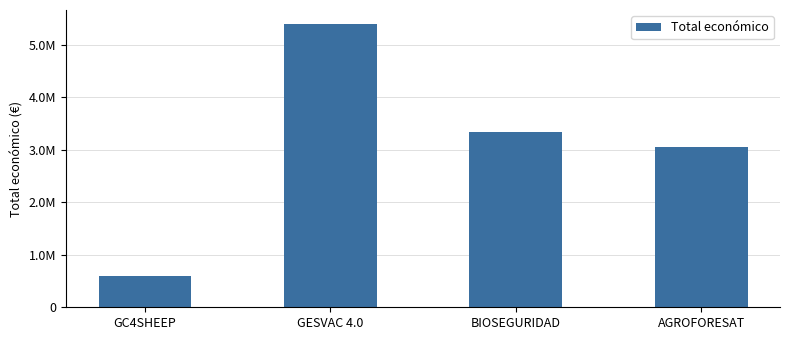

Does the chart contain any negative values?

No